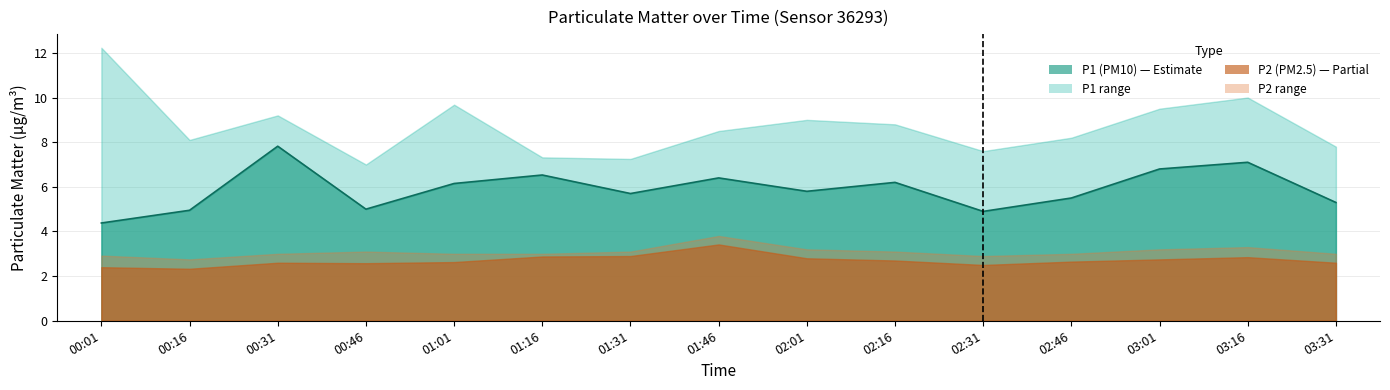

What is the label of the 5th point from the left?

01:01